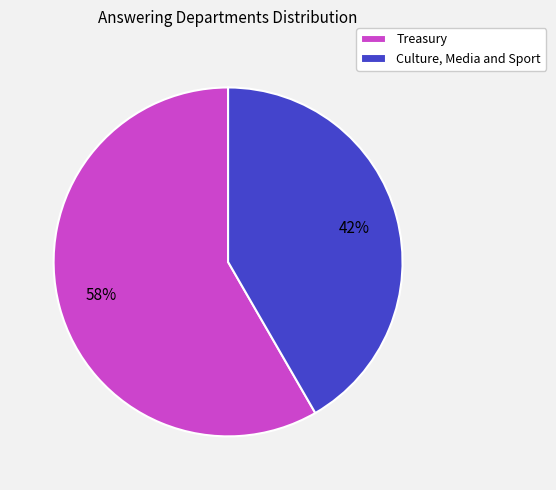

Which has a higher value, Culture, Media and Sport or Treasury?

Treasury